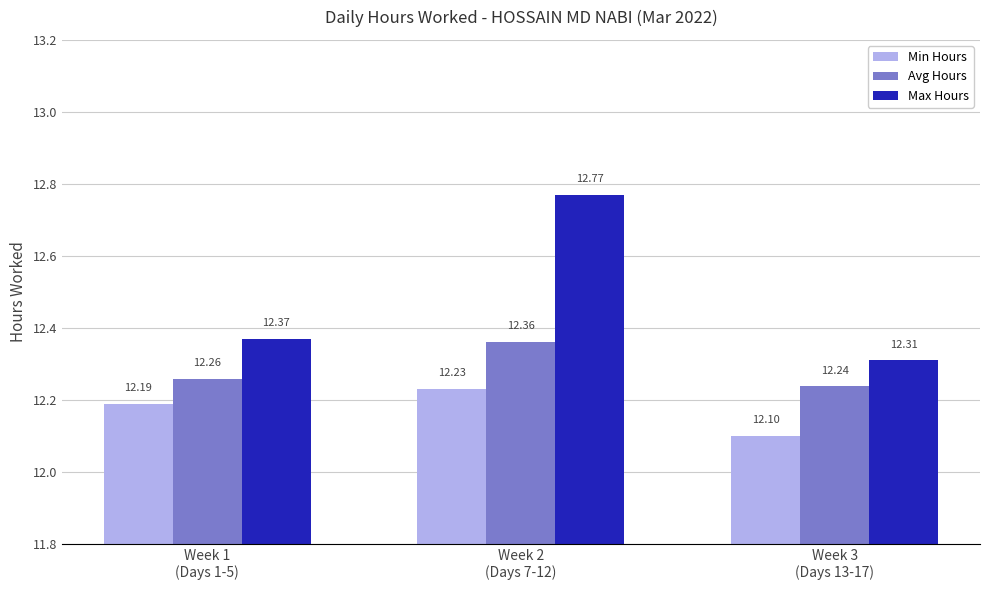

Which series has the widest spread of values?

Max Hours